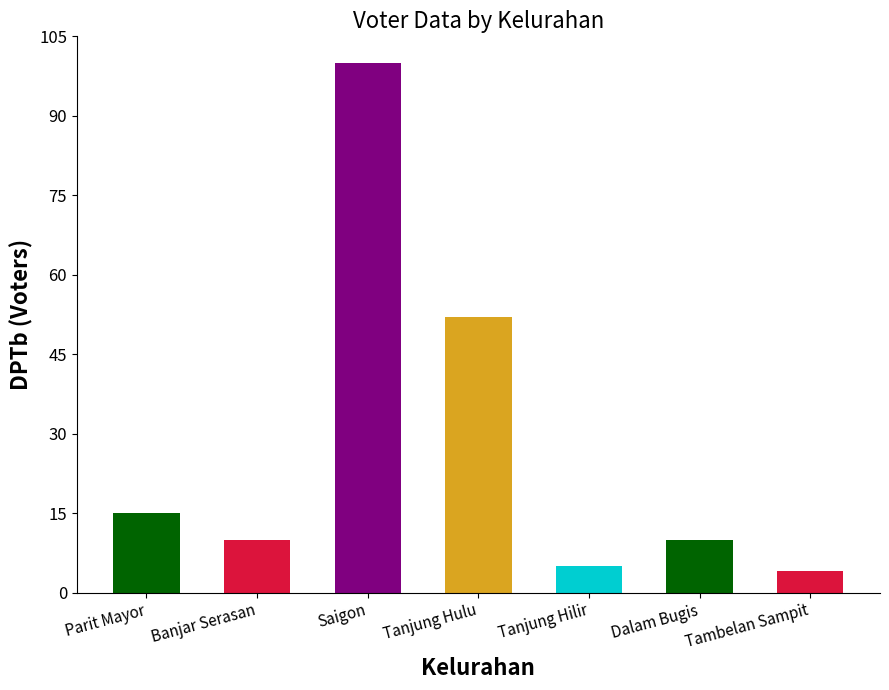

What is the label of the 3rd bar from the left?

Saigon